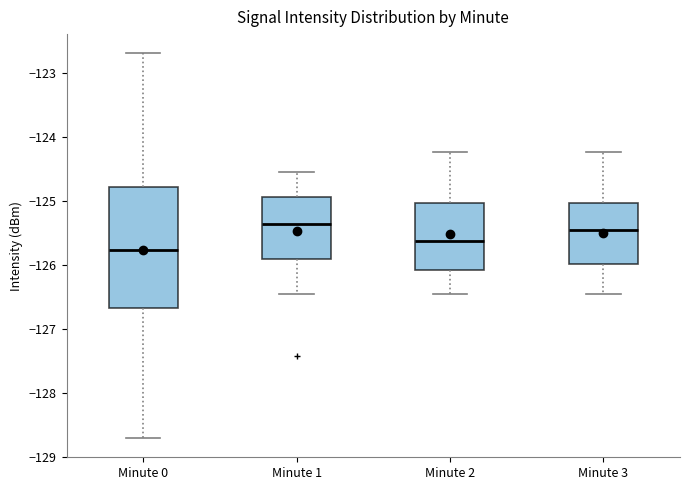

Comparing the boxes themselves (not the whiskers), which one is the tallest?

Minute 0